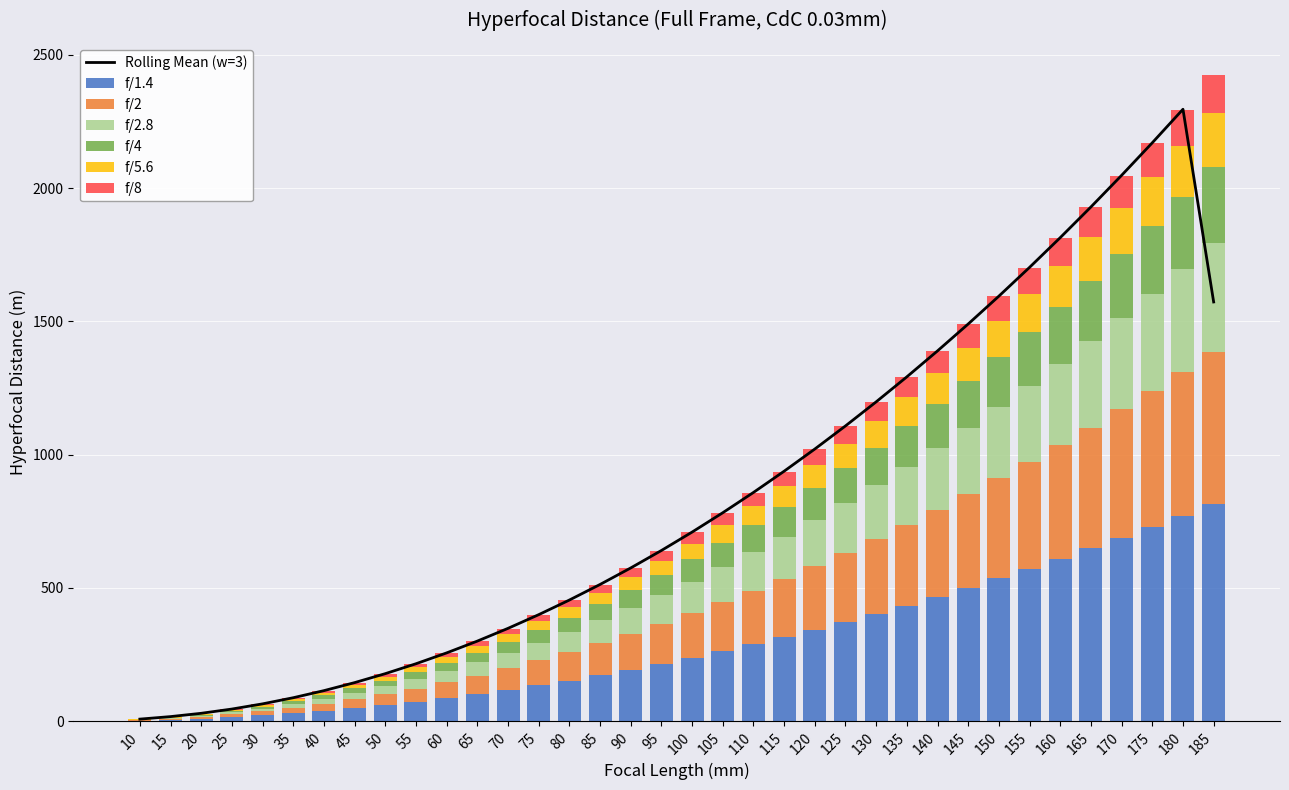

List the series in order of their peak value, highest first.

f/1.4, f/2, f/2.8, f/4, f/5.6, f/8